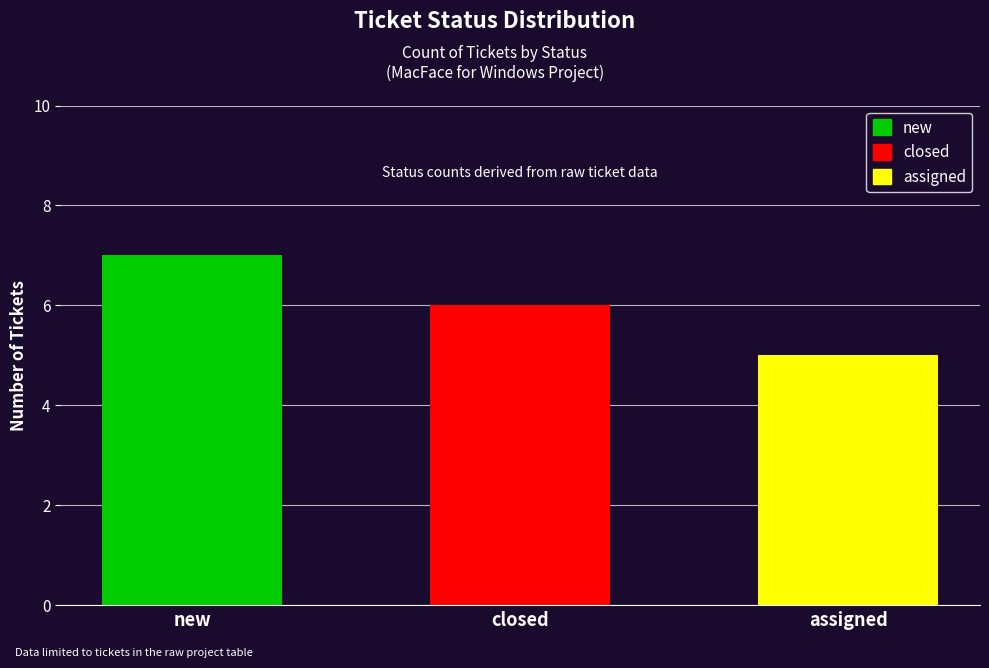

Which label corresponds to the largest value in the chart?

new